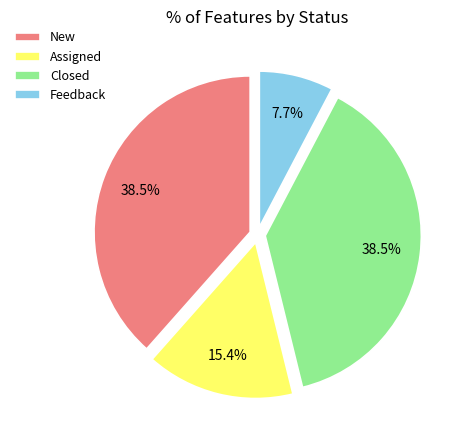

Combined, do Closed and Assigned account for over 50%?

Yes